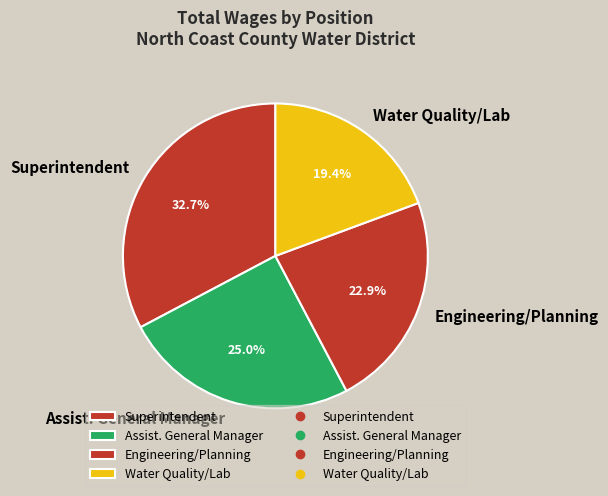

What is the largest slice in the pie chart?

Superintendent